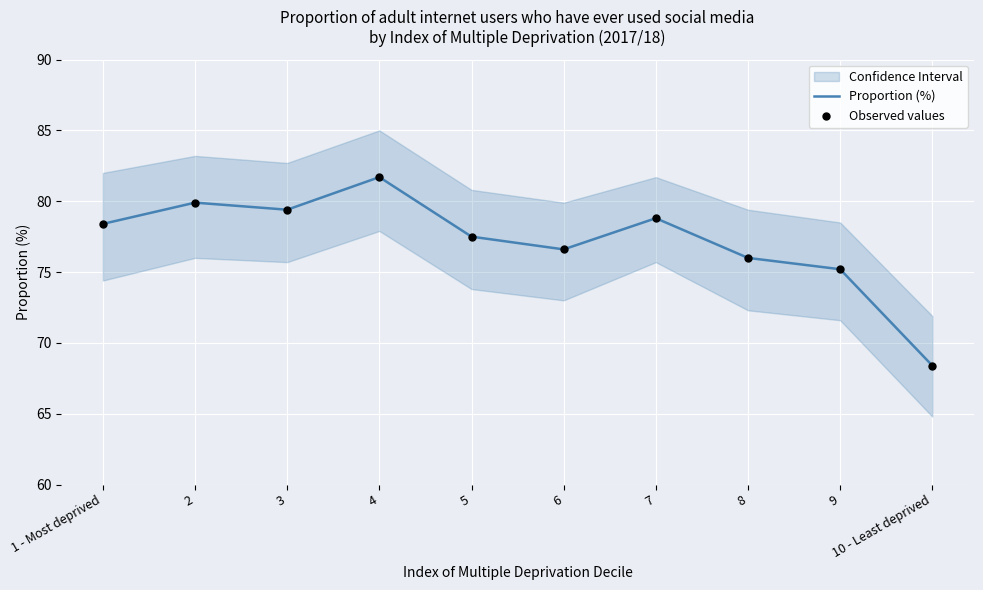

At which category is the sum across all series the highest?

4